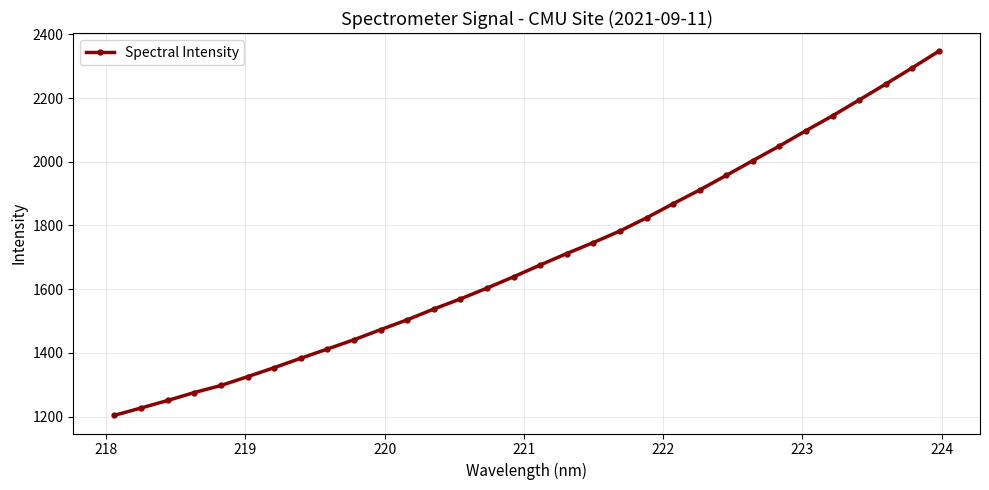

Count the number of values greater than 1675.

16